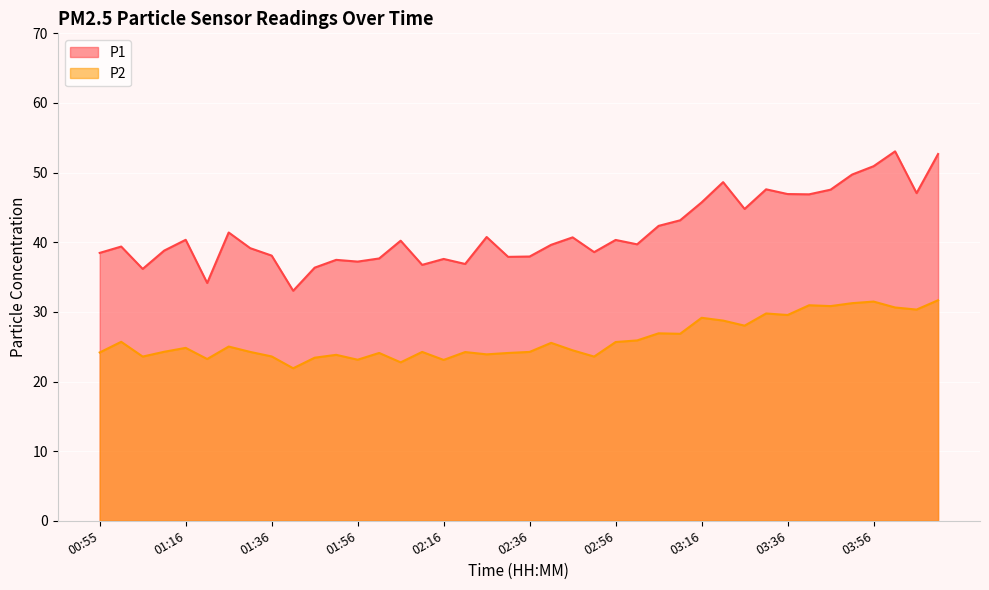

True or false: P2 has more than 1 points higher than both neighbors.

True